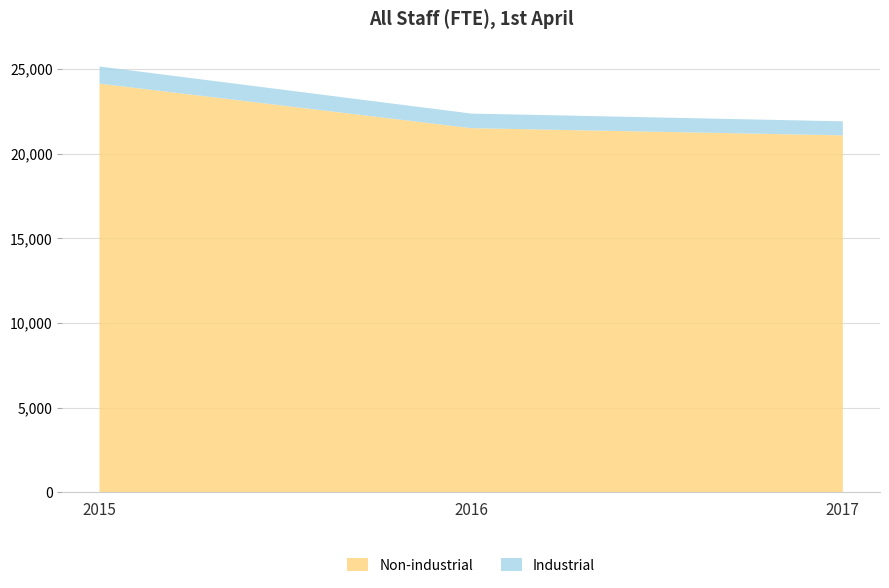

Reading left to right, transcribe all the data shown in this chart.

Non-industrial: 24136	21506	21081
Industrial: 1013	862	829